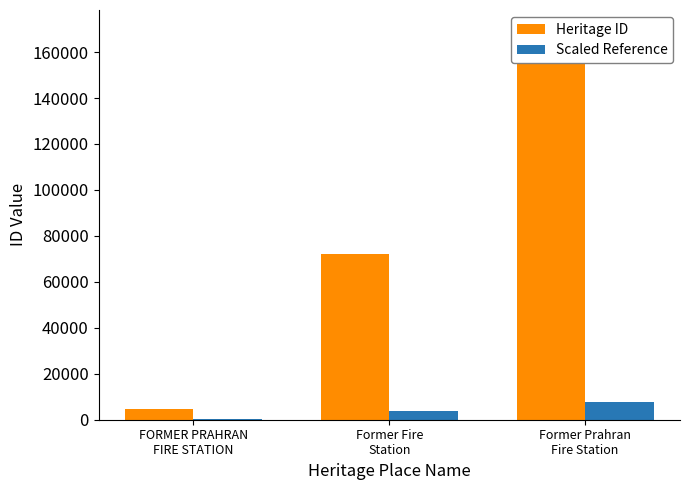

What is the sum of all Scaled Reference values?

11591.4